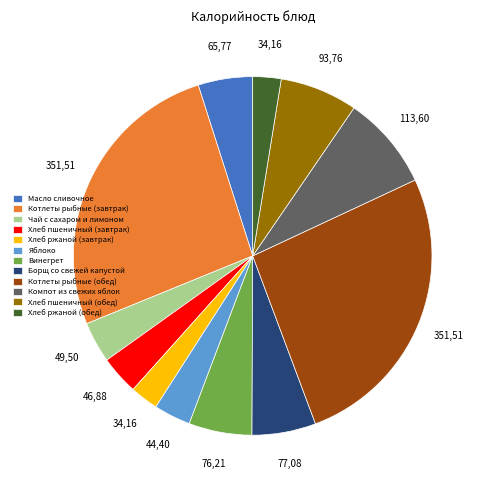

Between Масло сливочное and Котлеты рыбные (обед), which is larger?

Котлеты рыбные (обед)